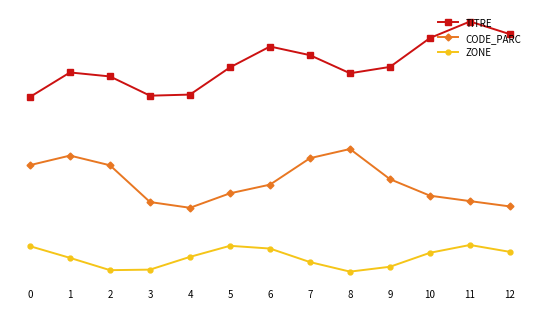

Is this an area chart (filled region under the line)?

No